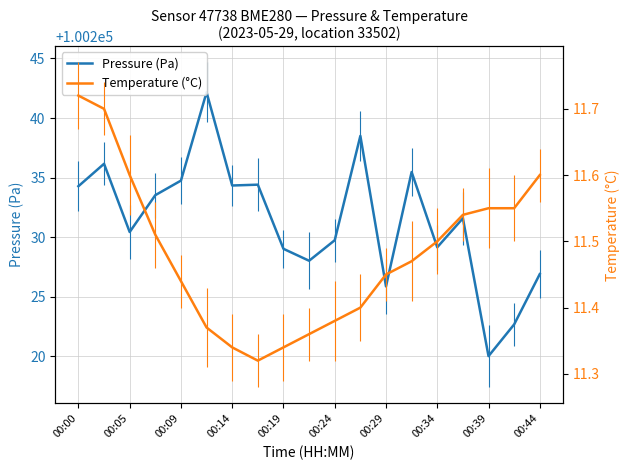

What is the value of the Temperature (°C) point at the 9th from the left?

11.3